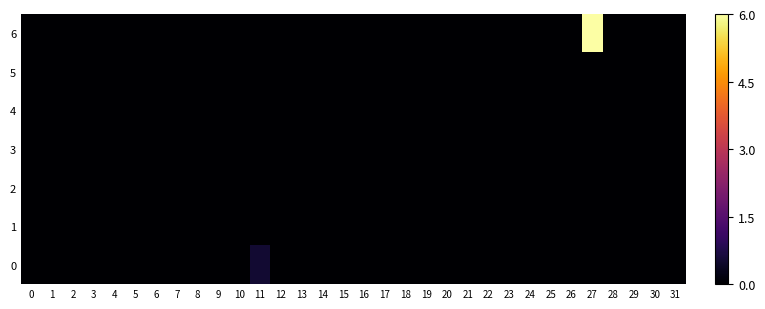

Reading right to left, list all the values displayed in this chart.

6: 31=0.0	30=0.0	29=0.0	28=0.0	27=6.0	26=0.0	25=0.0	24=0.0	23=0.0	22=0.0	21=0.0	20=0.0	19=0.0	18=0.0	17=0.0	16=0.0	15=0.0	14=0.0	13=0.0	12=0.0	11=0.0	10=0.0	9=0.0	8=0.0	7=0.0	6=0.0	5=0.0	4=0.0	3=0.0	2=0.0	1=0.0	0=0.0
5: 31=0.0	30=0.0	29=0.0	28=0.0	27=0.0	26=0.0	25=0.0	24=0.0	23=0.0	22=0.0	21=0.0	20=0.0	19=0.0	18=0.0	17=0.0	16=0.0	15=0.0	14=0.0	13=0.0	12=0.0	11=0.0	10=0.0	9=0.0	8=0.0	7=0.0	6=0.0	5=0.0	4=0.0	3=0.0	2=0.0	1=0.0	0=0.0
4: 31=0.0	30=0.0	29=0.0	28=0.0	27=0.0	26=0.0	25=0.0	24=0.0	23=0.0	22=0.0	21=0.0	20=0.0	19=0.0	18=0.0	17=0.0	16=0.0	15=0.0	14=0.0	13=0.0	12=0.0	11=0.0	10=0.0	9=0.0	8=0.0	7=0.0	6=0.0	5=0.0	4=0.0	3=0.0	2=0.0	1=0.0	0=0.0
3: 31=0.0	30=0.0	29=0.0	28=0.0	27=0.0	26=0.0	25=0.0	24=0.0	23=0.0	22=0.0	21=0.0	20=0.0	19=0.0	18=0.0	17=0.0	16=0.0	15=0.0	14=0.0	13=0.0	12=0.0	11=0.0	10=0.0	9=0.0	8=0.0	7=0.0	6=0.0	5=0.0	4=0.0	3=0.0	2=0.0	1=0.0	0=0.0
2: 31=0.0	30=0.0	29=0.0	28=0.0	27=0.0	26=0.0	25=0.0	24=0.0	23=0.0	22=0.0	21=0.0	20=0.0	19=0.0	18=0.0	17=0.0	16=0.0	15=0.0	14=0.0	13=0.0	12=0.0	11=0.0	10=0.0	9=0.0	8=0.0	7=0.0	6=0.0	5=0.0	4=0.0	3=0.0	2=0.0	1=0.0	0=0.0
1: 31=0.0	30=0.0	29=0.0	28=0.0	27=0.0	26=0.0	25=0.0	24=0.0	23=0.0	22=0.0	21=0.0	20=0.0	19=0.0	18=0.0	17=0.0	16=0.0	15=0.0	14=0.0	13=0.0	12=0.0	11=0.0	10=0.0	9=0.0	8=0.0	7=0.0	6=0.0	5=0.0	4=0.0	3=0.0	2=0.0	1=0.0	0=0.0
0: 31=0.0	30=0.0	29=0.0	28=0.0	27=0.0	26=0.0	25=0.0	24=0.0	23=0.0	22=0.0	21=0.0	20=0.0	19=0.0	18=0.0	17=0.0	16=0.0	15=0.0	14=0.0	13=0.0	12=0.0	11=0.5	10=0.0	9=0.0	8=0.0	7=0.0	6=0.0	5=0.0	4=0.0	3=0.0	2=0.0	1=0.0	0=0.0